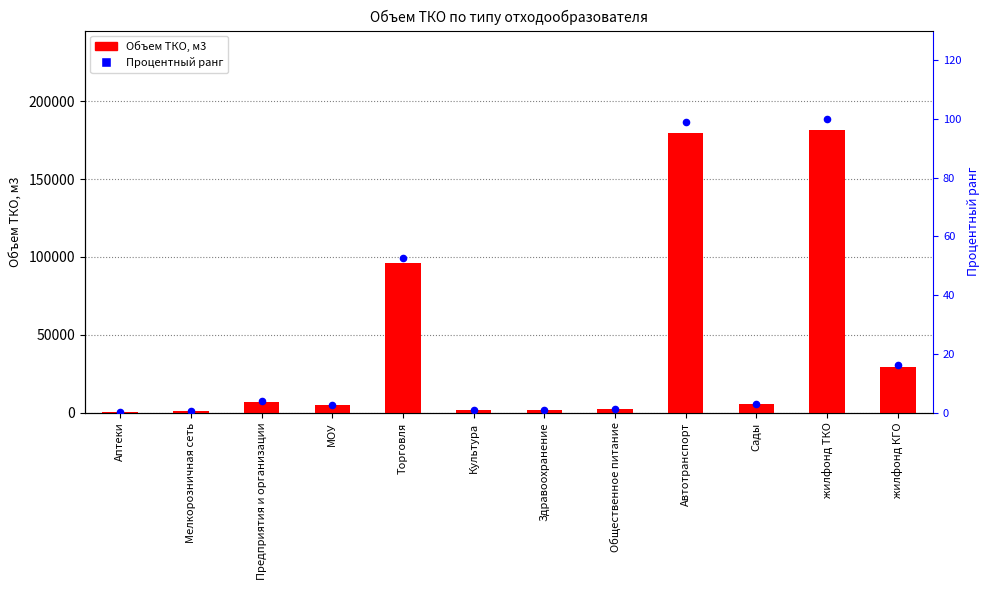

Is the value of Процентный ранг at жилфонд КГО greater than the value of Объем ТКО, м3 at Аптеки?

No